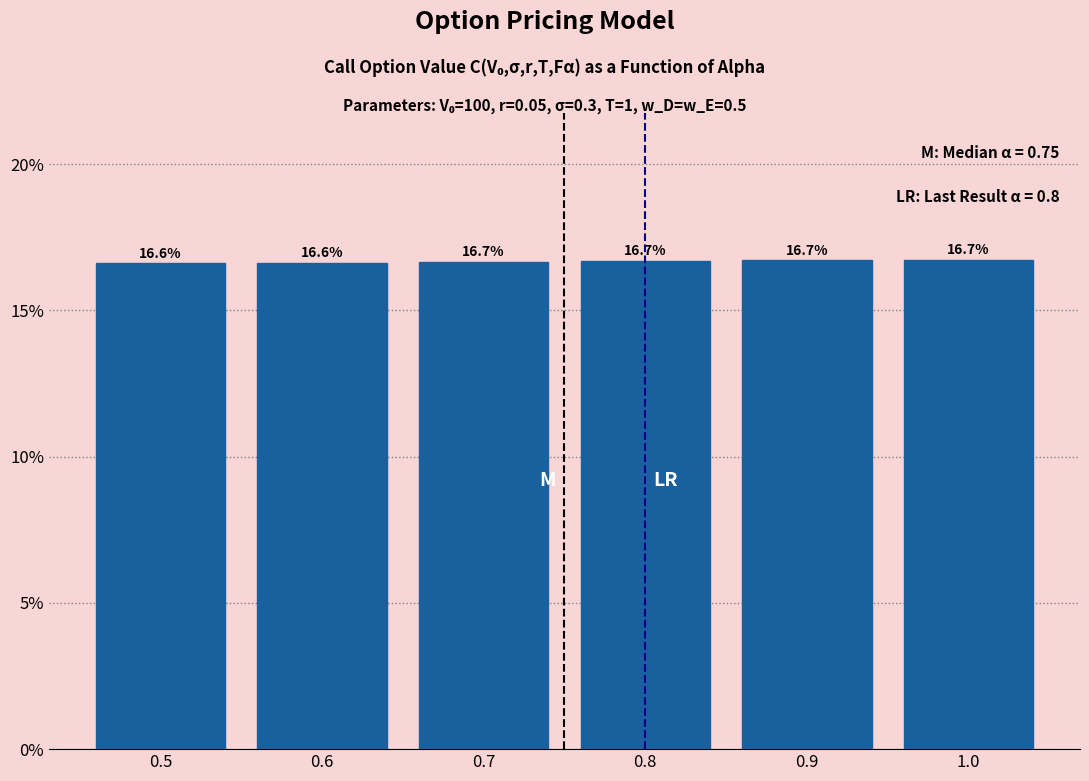

Reading left to right, what are all the values shown in this chart?

0.5=16.6	0.6=16.6	0.7=16.7	0.8=16.7	0.9=16.7	1.0=16.7